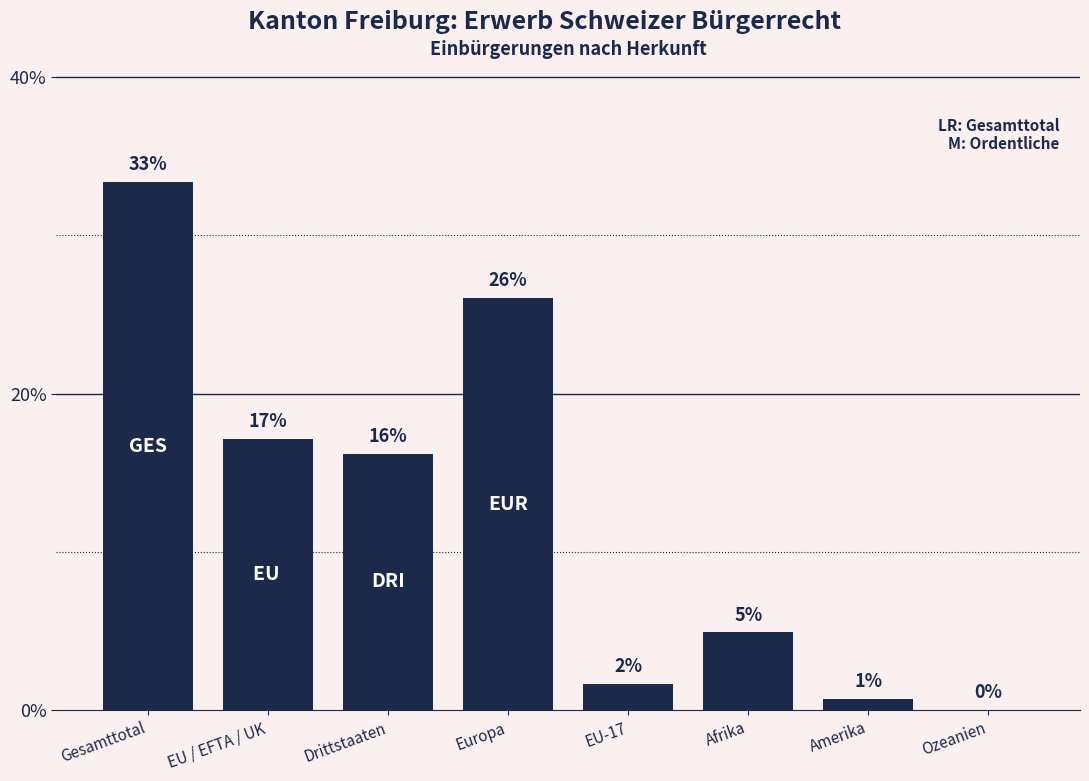

Reading left to right, list all the values displayed in this chart.

33.3	17.1	16.2	26.0	1.6	4.9	0.7	0.0